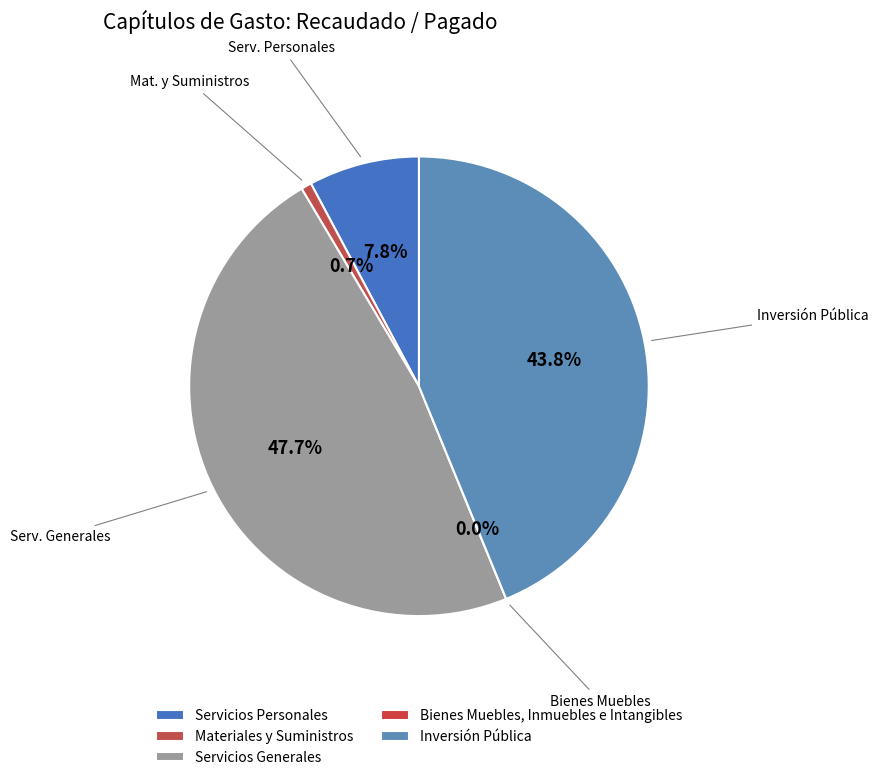

Which has a higher value, Servicios Personales or Inversión Pública?

Inversión Pública